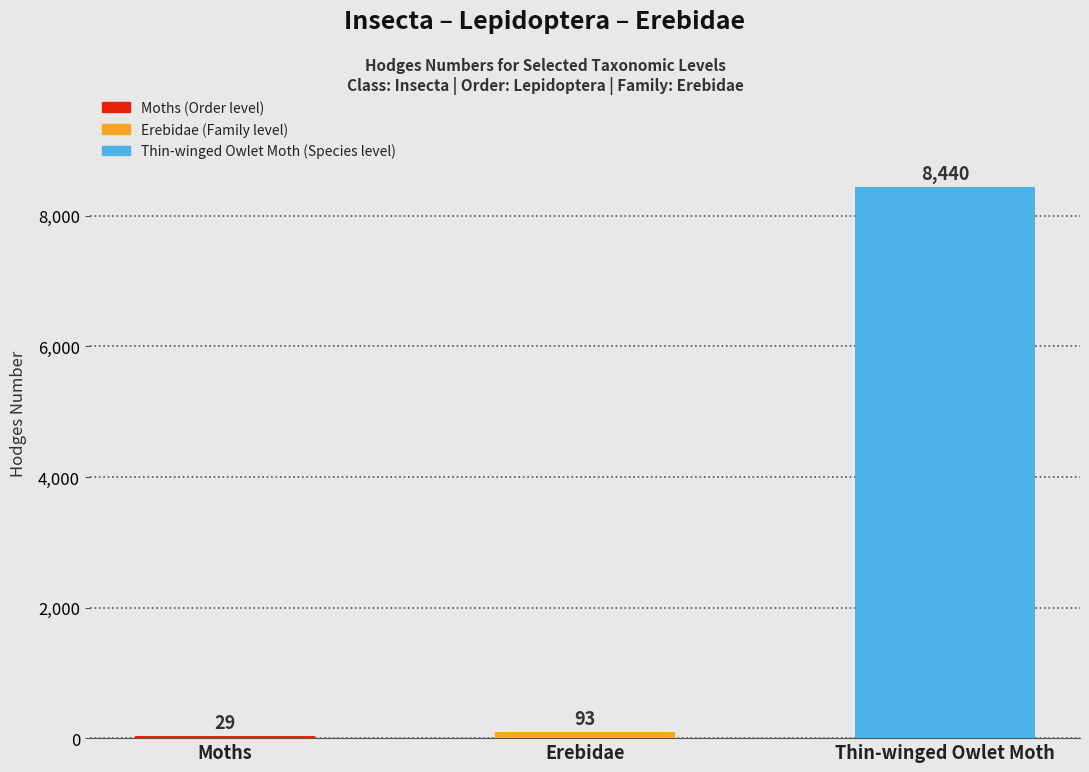

Which has a higher value, Thin-winged Owlet Moth or Moths?

Thin-winged Owlet Moth